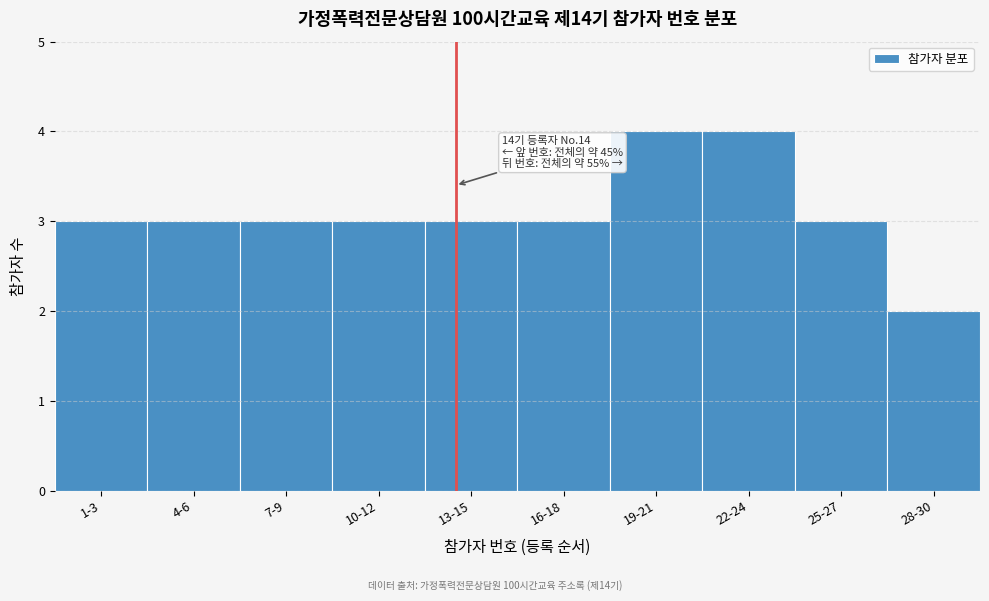

Reading left to right, list all the values displayed in this chart.

1-3=3	4-6=3	7-9=3	10-12=3	13-15=3	16-18=3	19-21=4	22-24=4	25-27=3	28-30=2